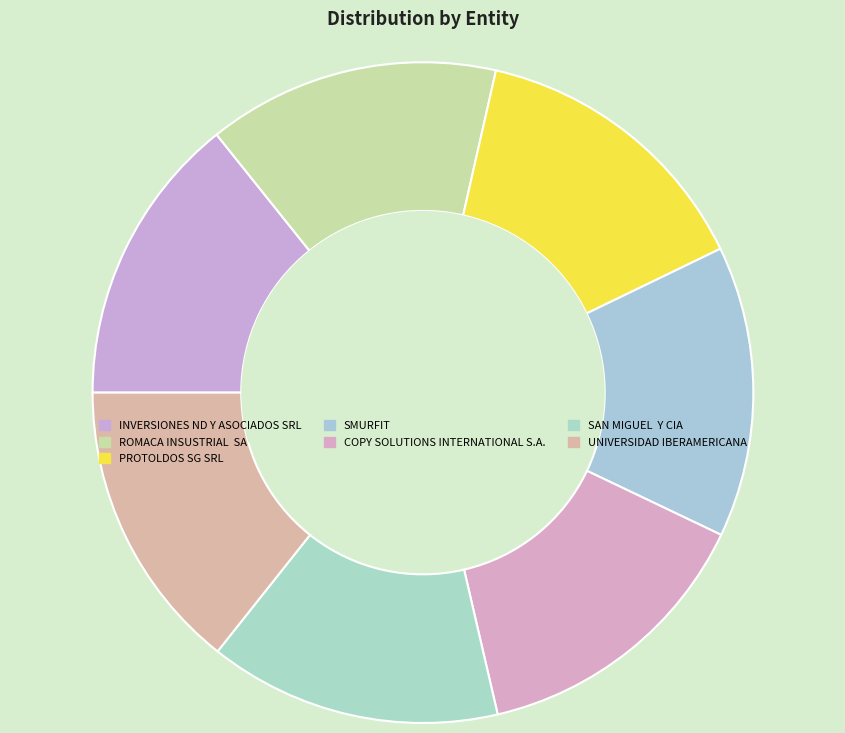

Does any single category account for the majority?

No